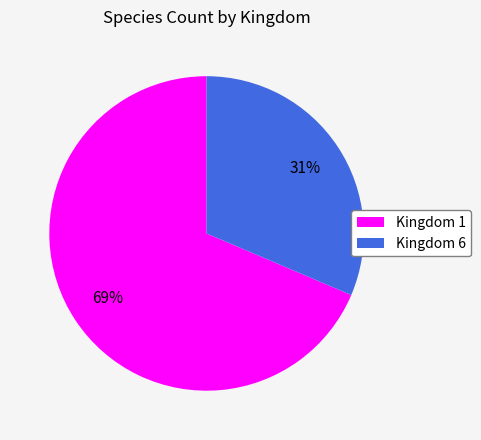

To the nearest percent, what is the average slice percentage?

50%